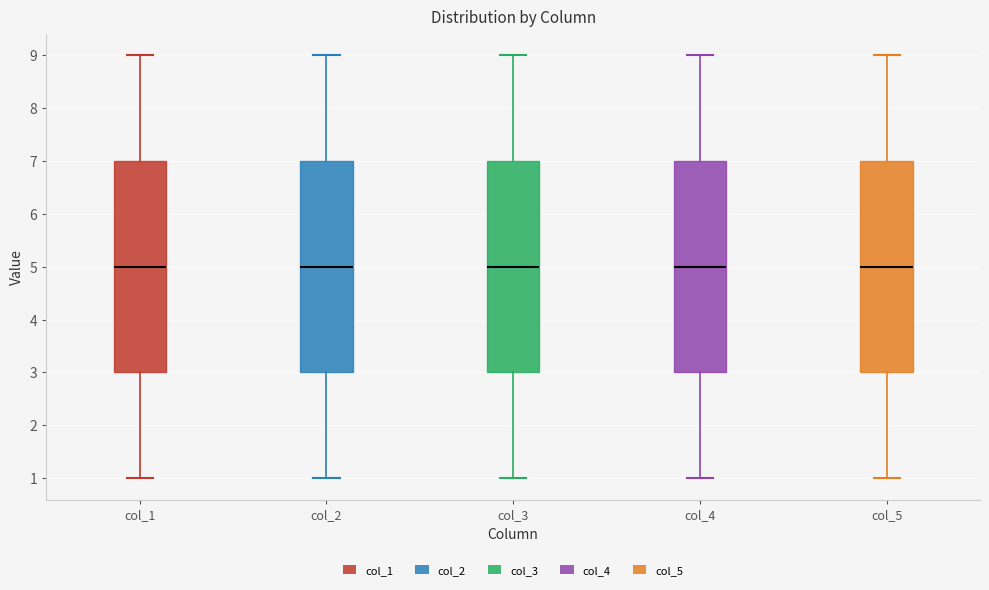

Where does the upper whisker of the box for col_3 end on the y-axis? The values are not printed on the chart, so give them approximately, as read against the axis.

9